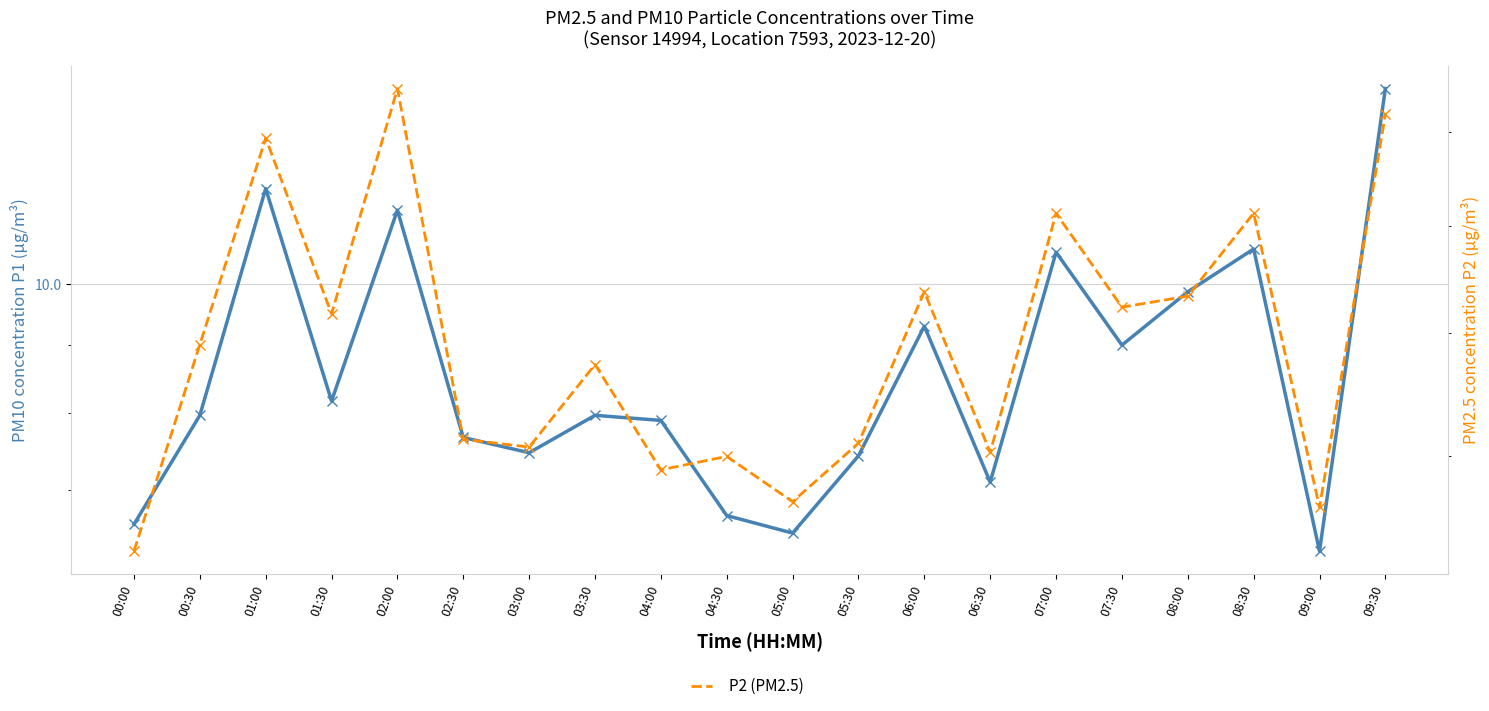

Reading left to right, extract all data points from this chart.

P1 (PM10): 00:00=6.6	00:30=8.0	01:00=11.8	01:30=8.2	02:00=11.4	02:30=7.7	03:00=7.5	03:30=8.0	04:00=7.9	04:30=6.7	05:00=6.5	05:30=7.4	06:00=9.3	06:30=7.1	07:00=10.6	07:30=9.0	08:00=9.9	08:30=10.6	09:00=6.3	09:30=14.0
P2 (PM2.5): 00:00=5.3	00:30=6.9	01:00=8.9	01:30=7.2	02:00=9.5	02:30=6.1	03:00=6.1	03:30=6.7	04:00=5.9	04:30=6.0	05:00=5.7	05:30=6.1	06:00=7.4	06:30=6.0	07:00=8.1	07:30=7.2	08:00=7.3	08:30=8.1	09:00=5.6	09:30=9.2